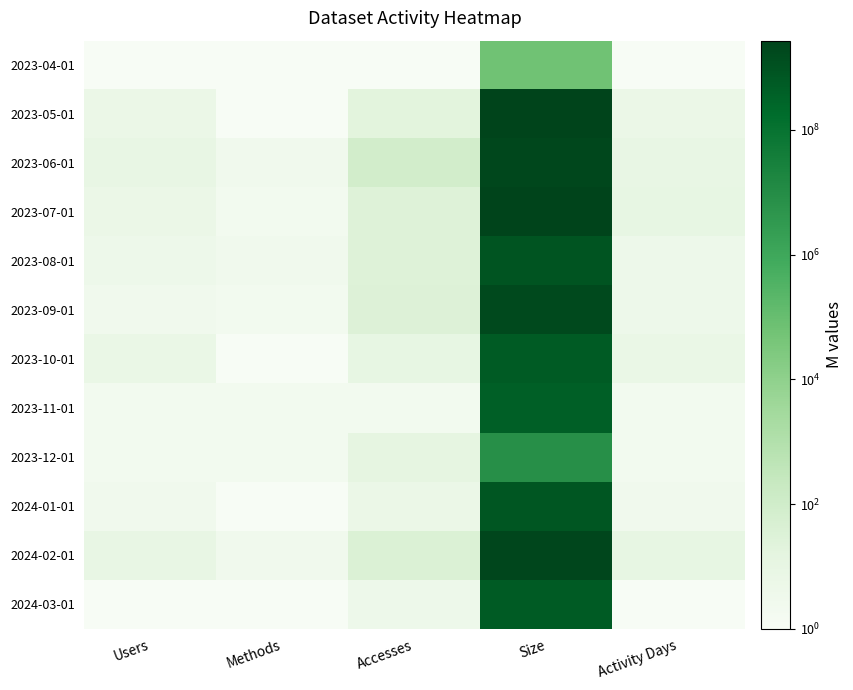

At how many categories does at least one series exceed 1598633966?

1